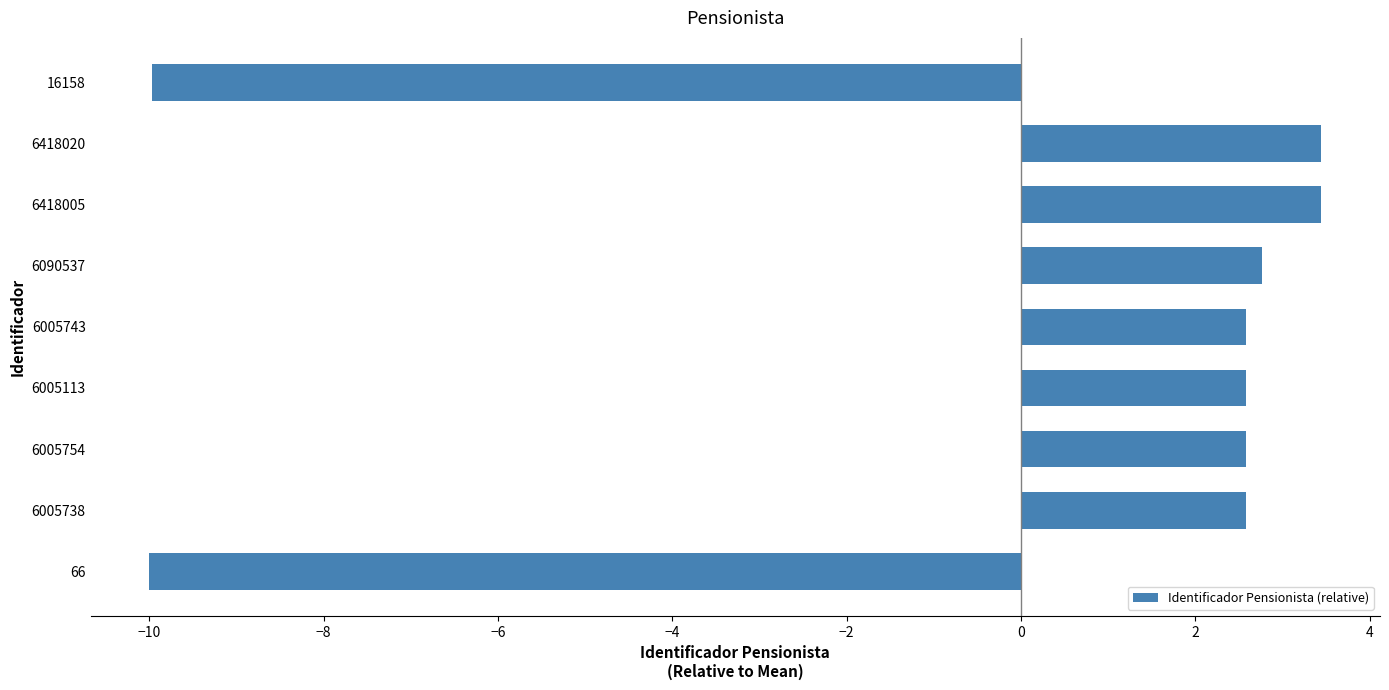

The value at 6418020 is 3.4. True or false?

True